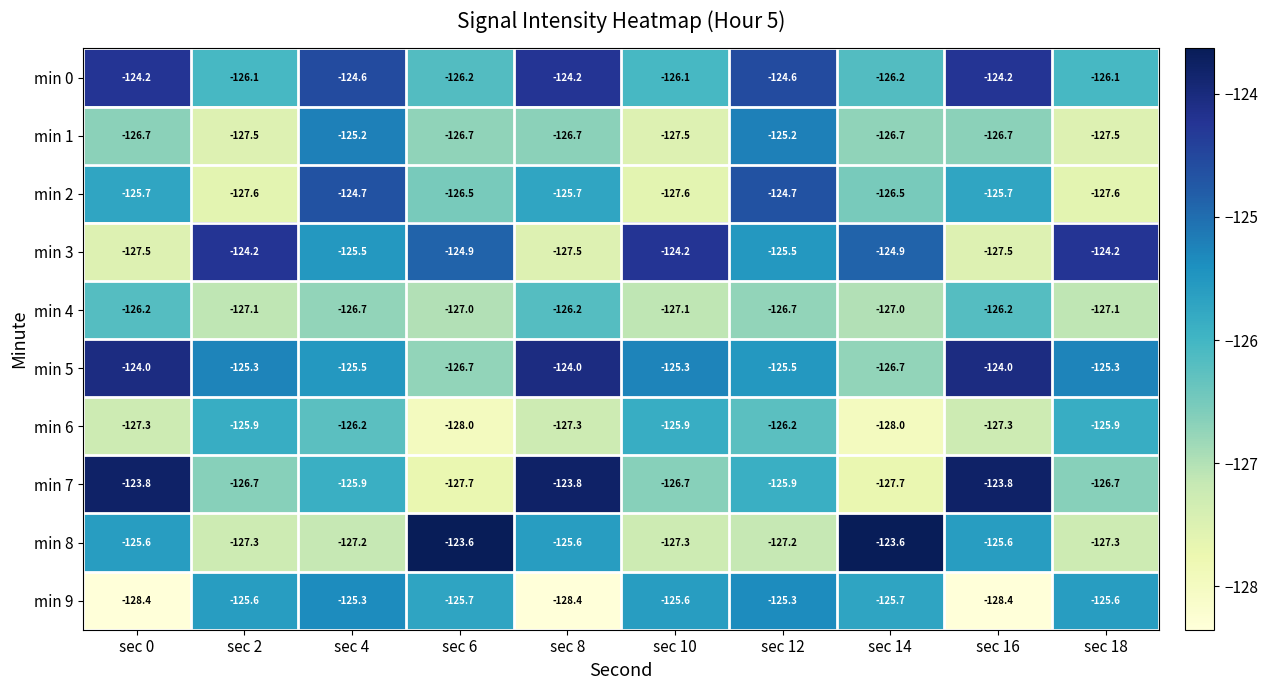

At sec 10, list the series in order from largest to smallest.

min 3, min 5, min 9, min 6, min 0, min 7, min 4, min 8, min 1, min 2